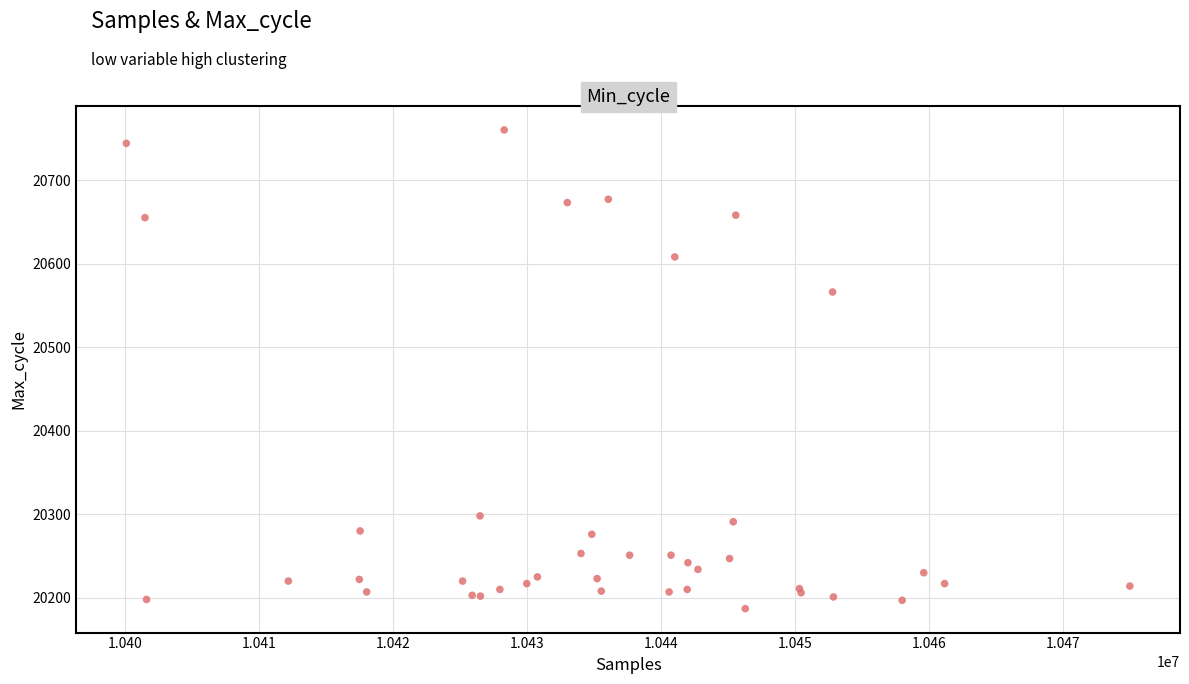

What Y value in the scatter plot is closest to 20473?

20566